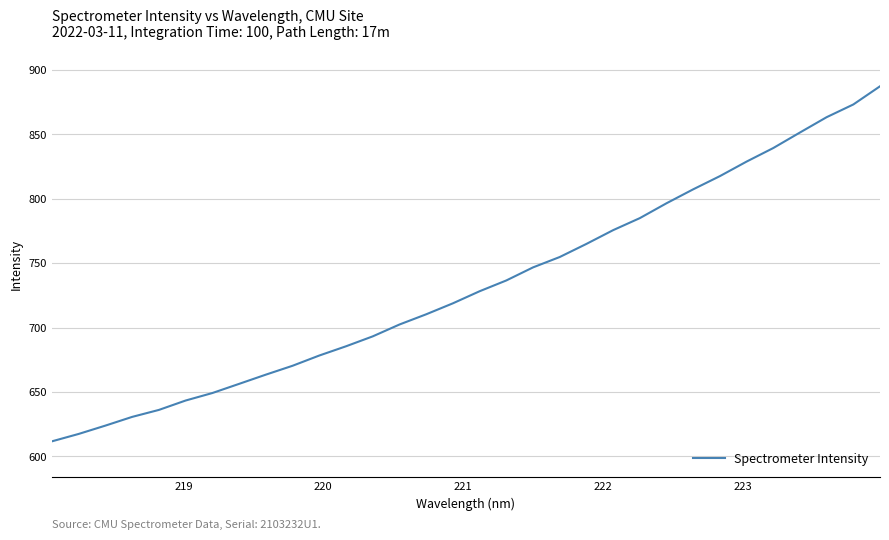

What is the sum of all values?

23447.7